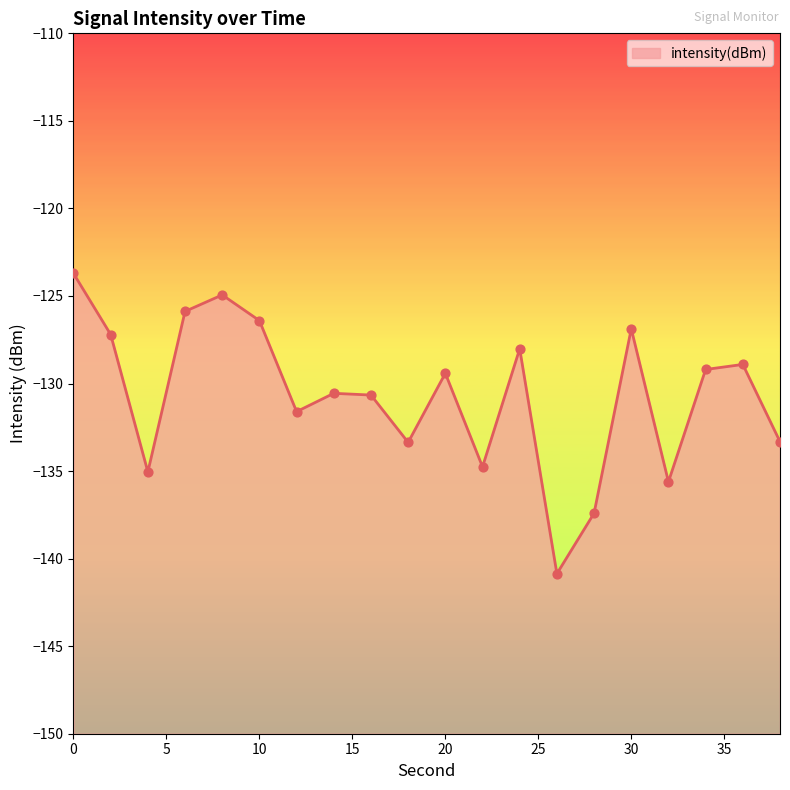

Which has a higher value, 32 or 10?

10